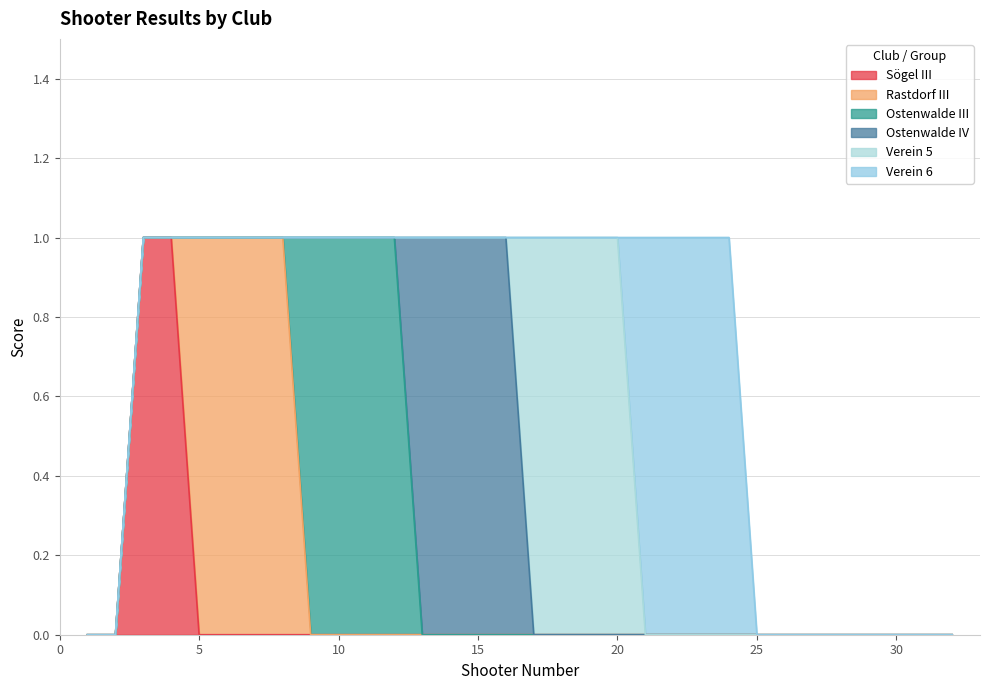

Rank the series at 13 from highest to lowest value.

Ostenwalde IV, Sögel III, Rastdorf III, Ostenwalde III, Verein 5, Verein 6